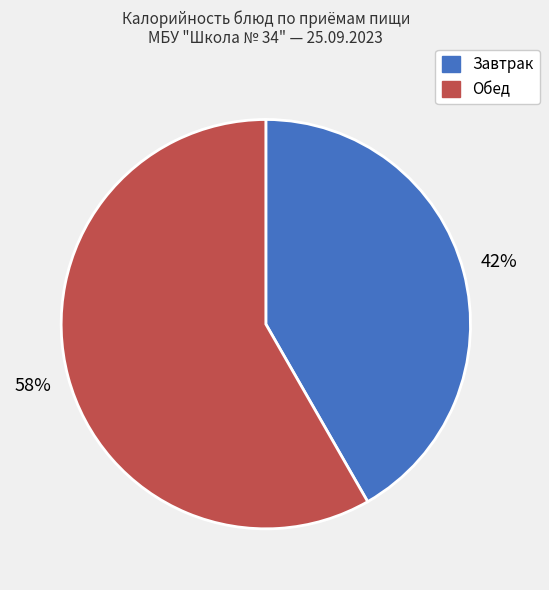

To the nearest percent, what is the average slice percentage?

50%